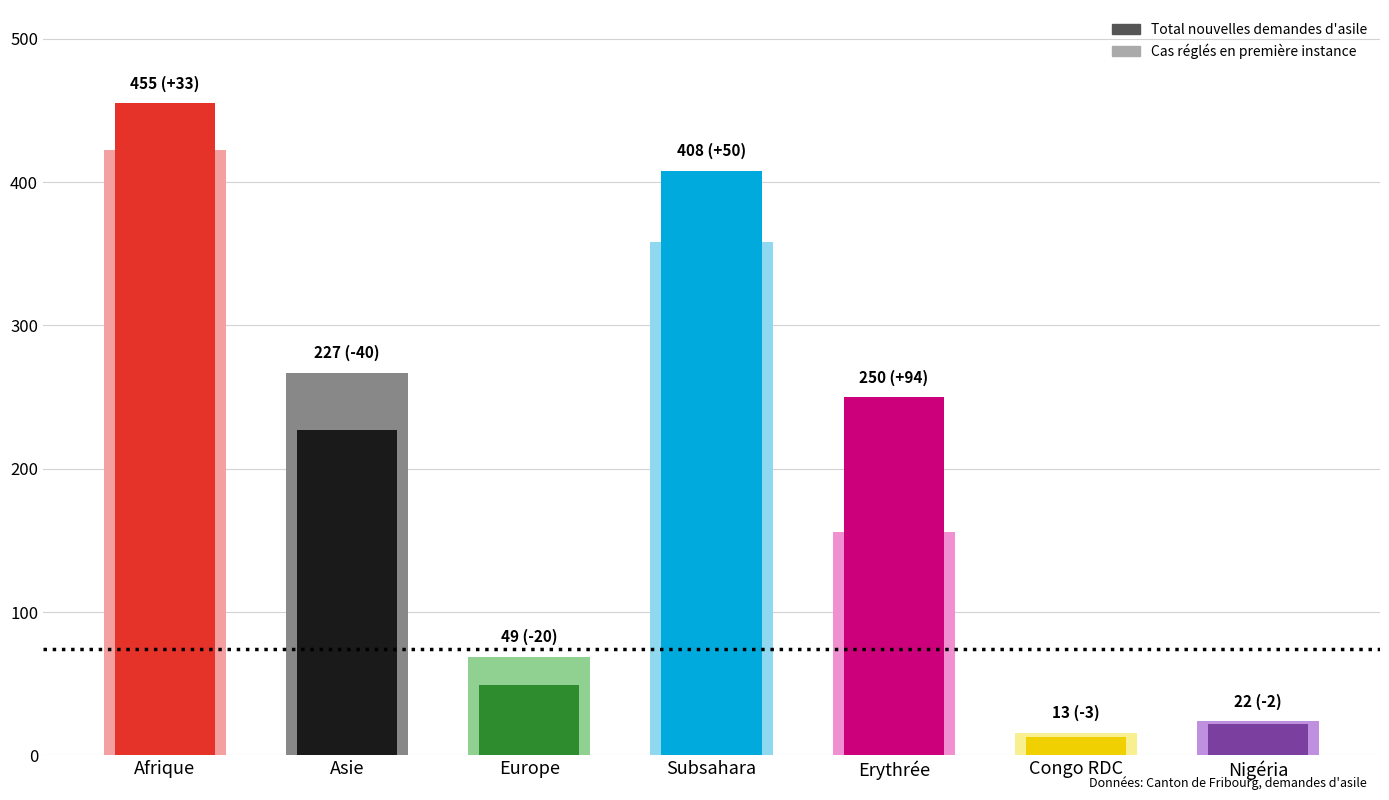

At Asie, list the series in order from largest to smallest.

Cas réglés, Total nouvelles demandes